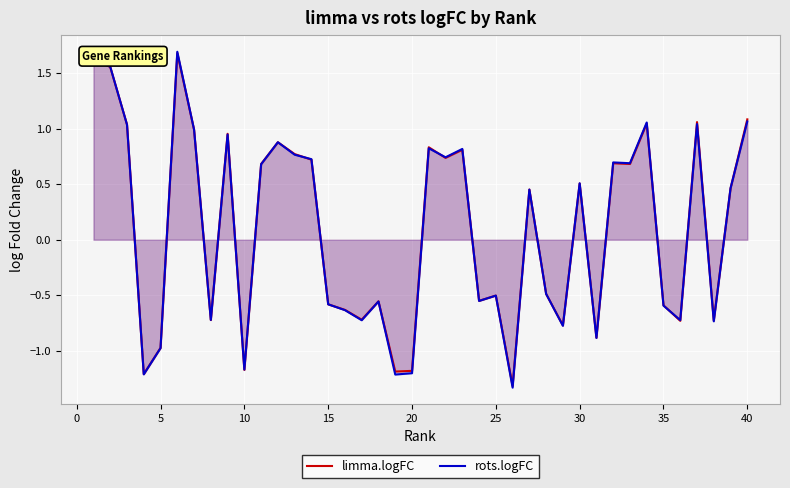

List the series in order of their overall mean, highest first.

limma.logFC, rots.logFC